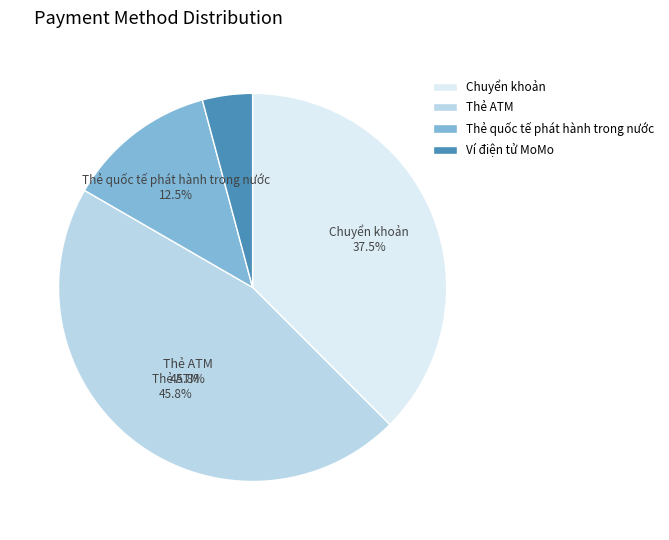

Which has a higher value, Thẻ quốc tế phát hành trong nước or Thẻ ATM?

Thẻ ATM